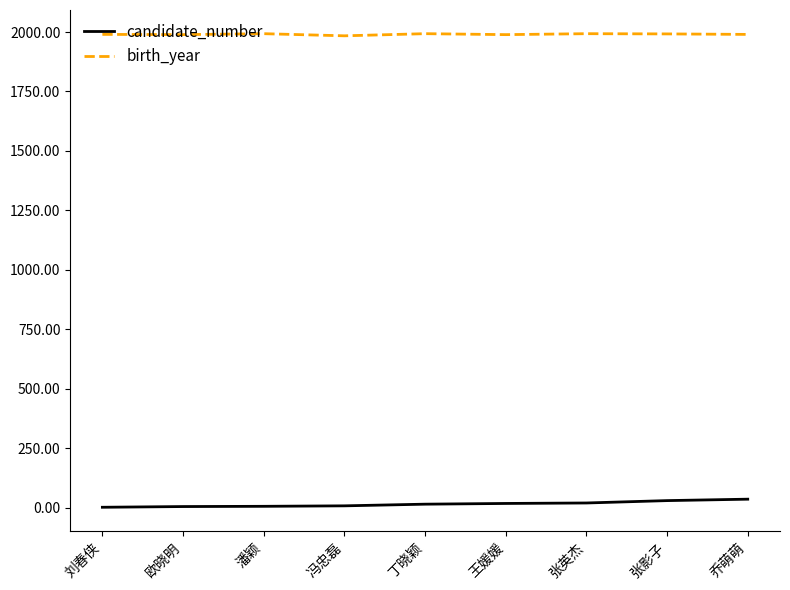

True or false: birth_year and candidate_number intersect in this chart.

False